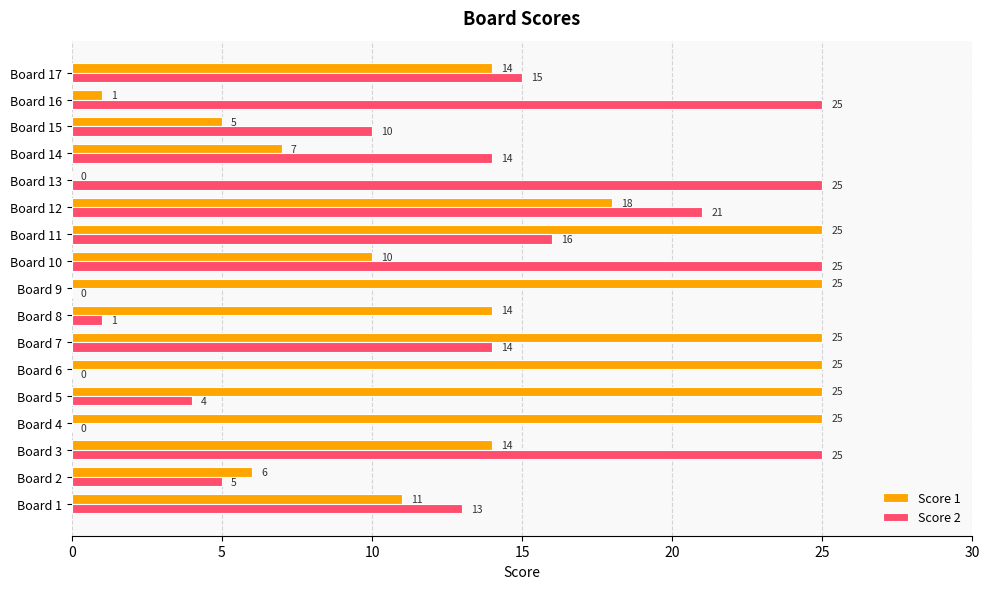

Is it true that Score 1 equals 18 at Board 12?

True